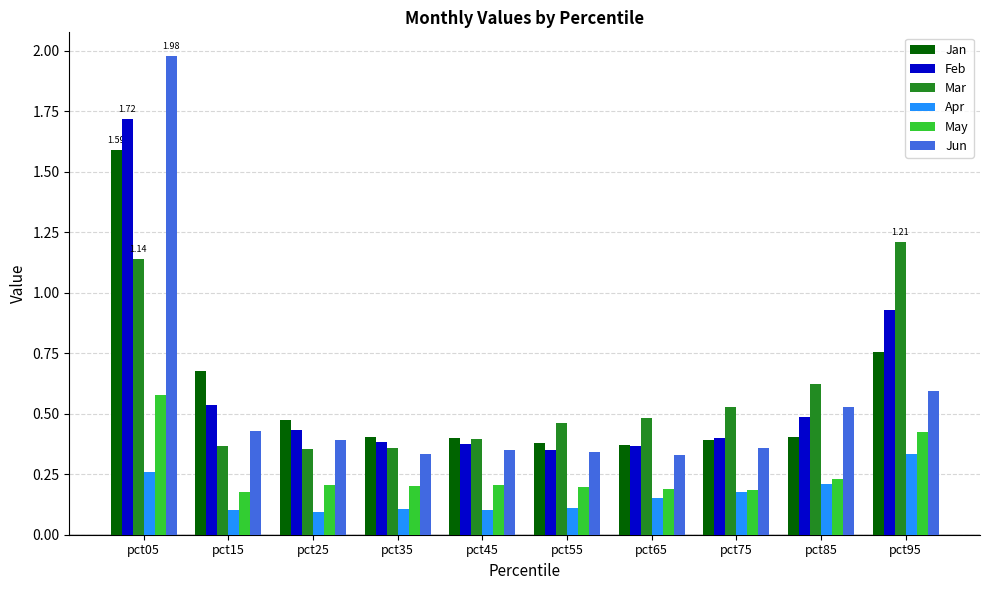

At how many categories does at least one series exceed 0?

10